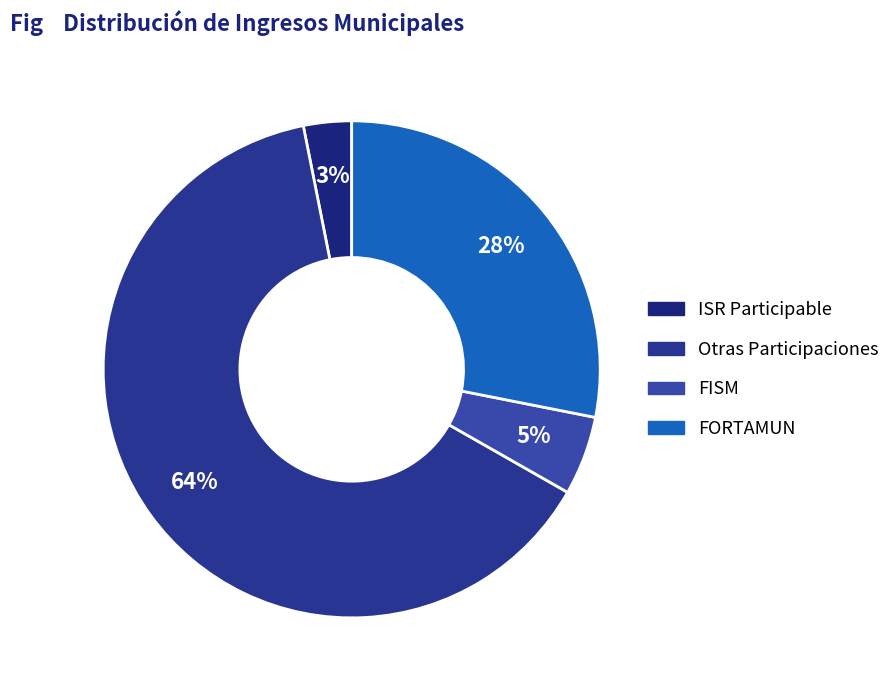

Which slice represents more than half of the pie?

Otras Participaciones